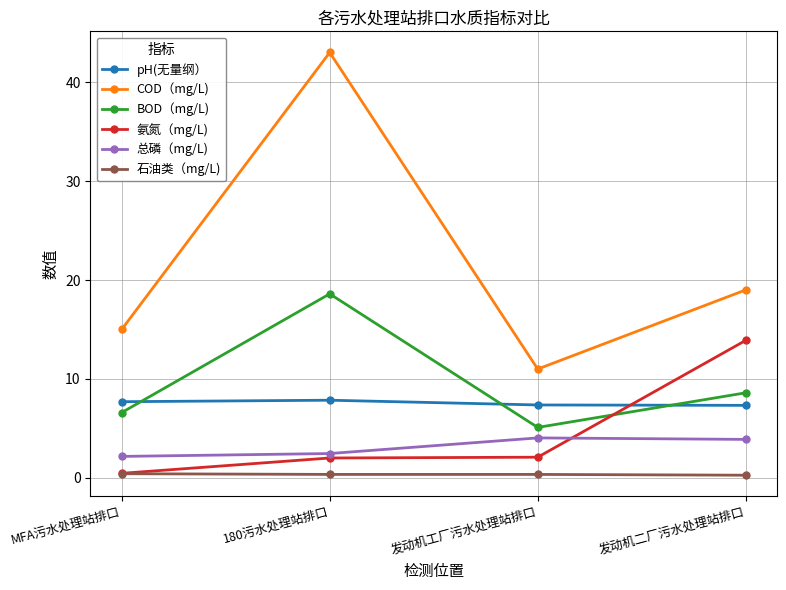

List the series in order of their peak value, lowest first.

石油类（mg/L), 总磷（mg/L), pH(无量纲）, 氨氮（mg/L), BOD（mg/L), COD（mg/L)